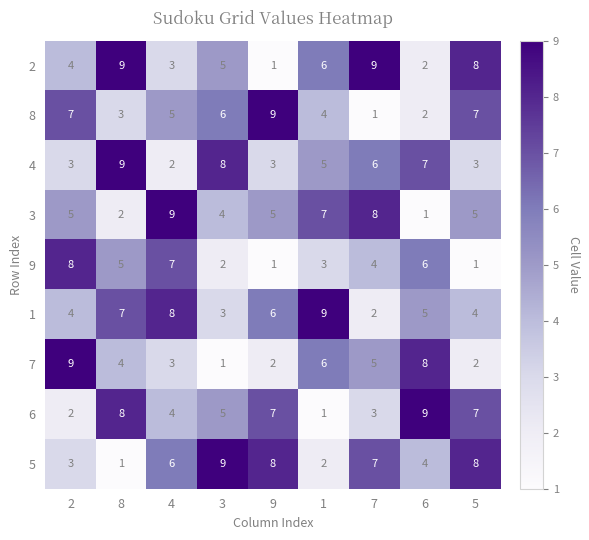

At which label does 4 reach its peak?

8